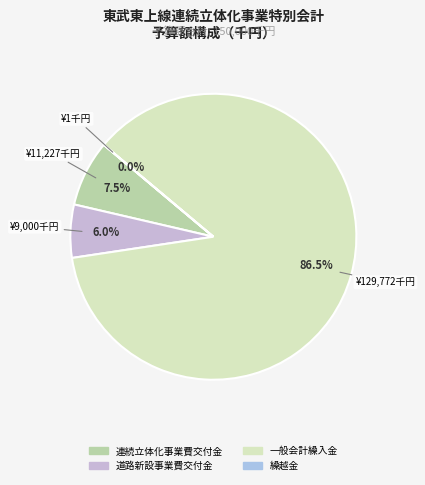

Is it true that 道路新設事業費交付金 is 6% of the pie?

True